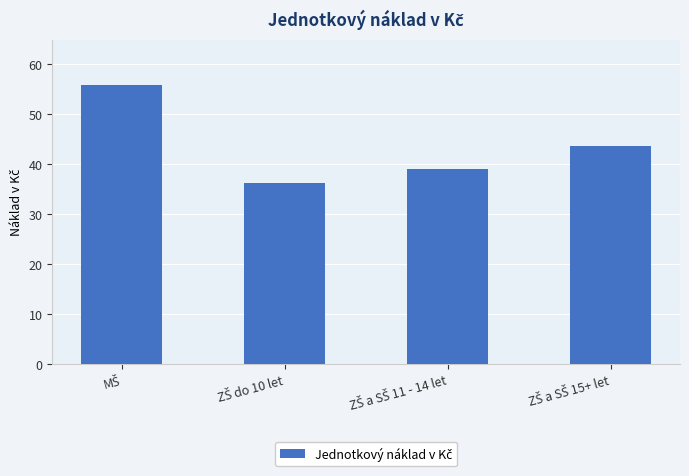

What is the difference between the maximum and minimum values?

19.5